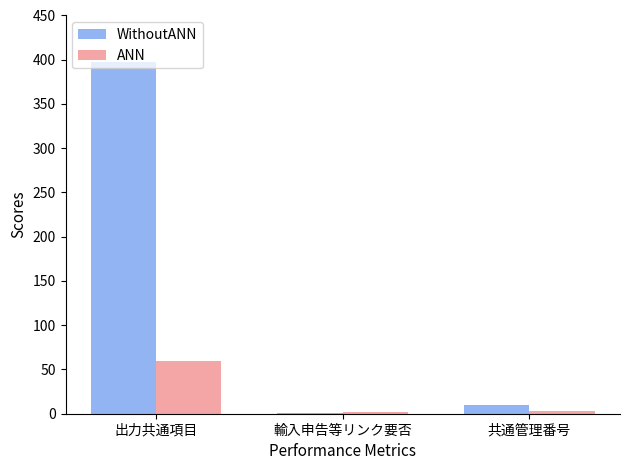

How many data points does each series have?

3